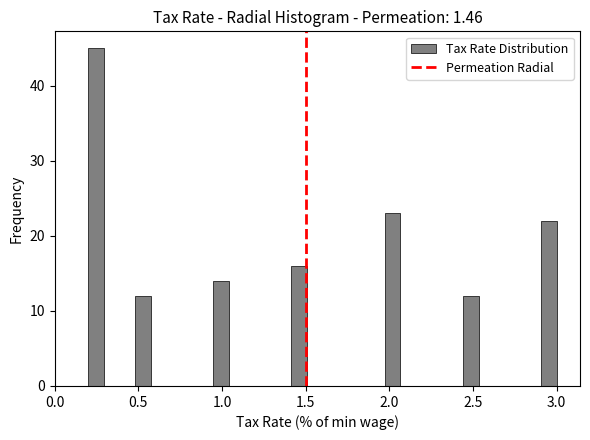

Around what value on the x-axis is the tallest bar? Give the approximate position of its centre, as read against the axis.

0.25